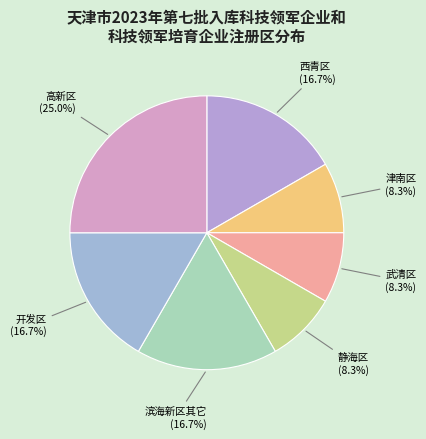

Which slice is the largest?

高新区